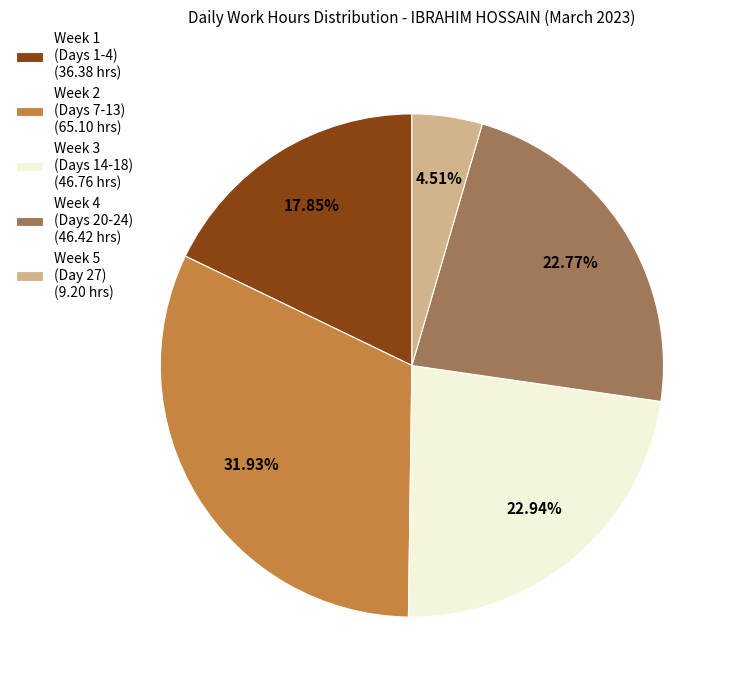

Between Week 1 (Days 1-4) (36.38 hrs) and Week 3 (Days 14-18) (46.76 hrs), which is larger?

Week 3 (Days 14-18) (46.76 hrs)